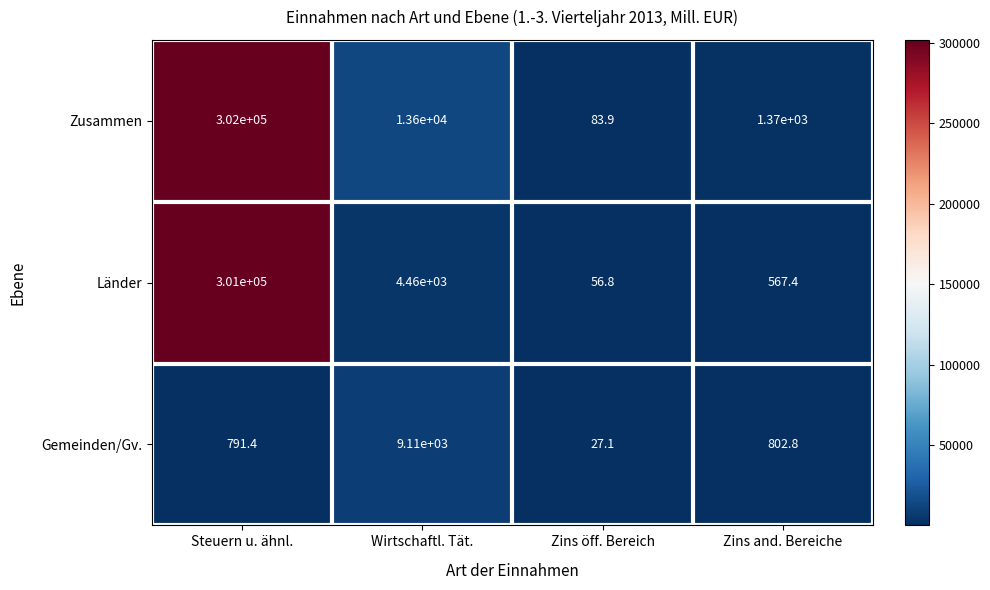

What is the difference between the second highest and second lowest values in the Zusammen series?

12230.0